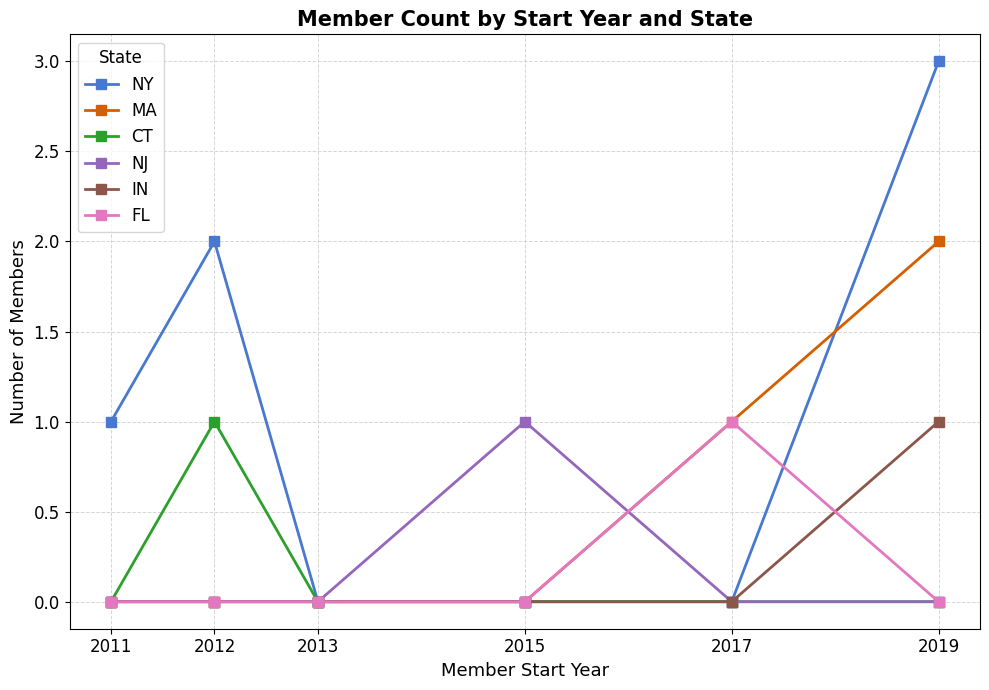

Which series has the largest total across all categories?

NY